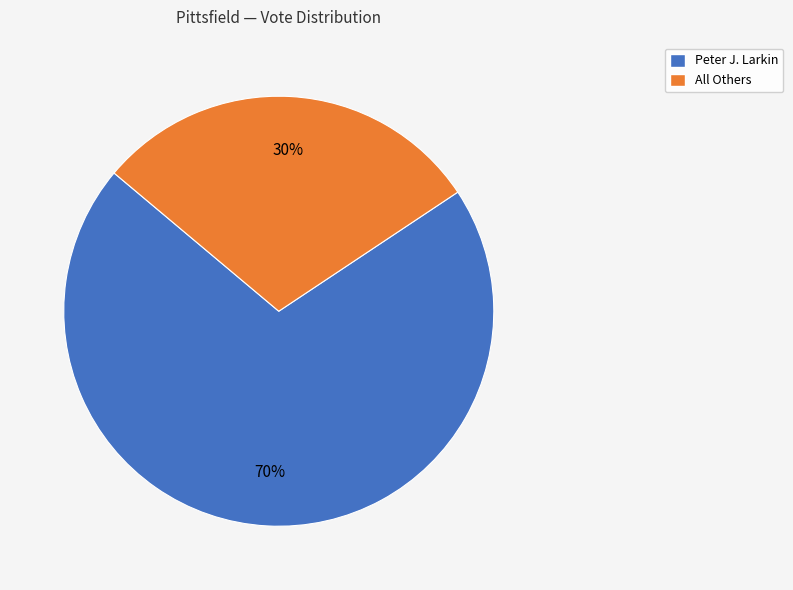

To the nearest percent, what is the average slice percentage?

50%